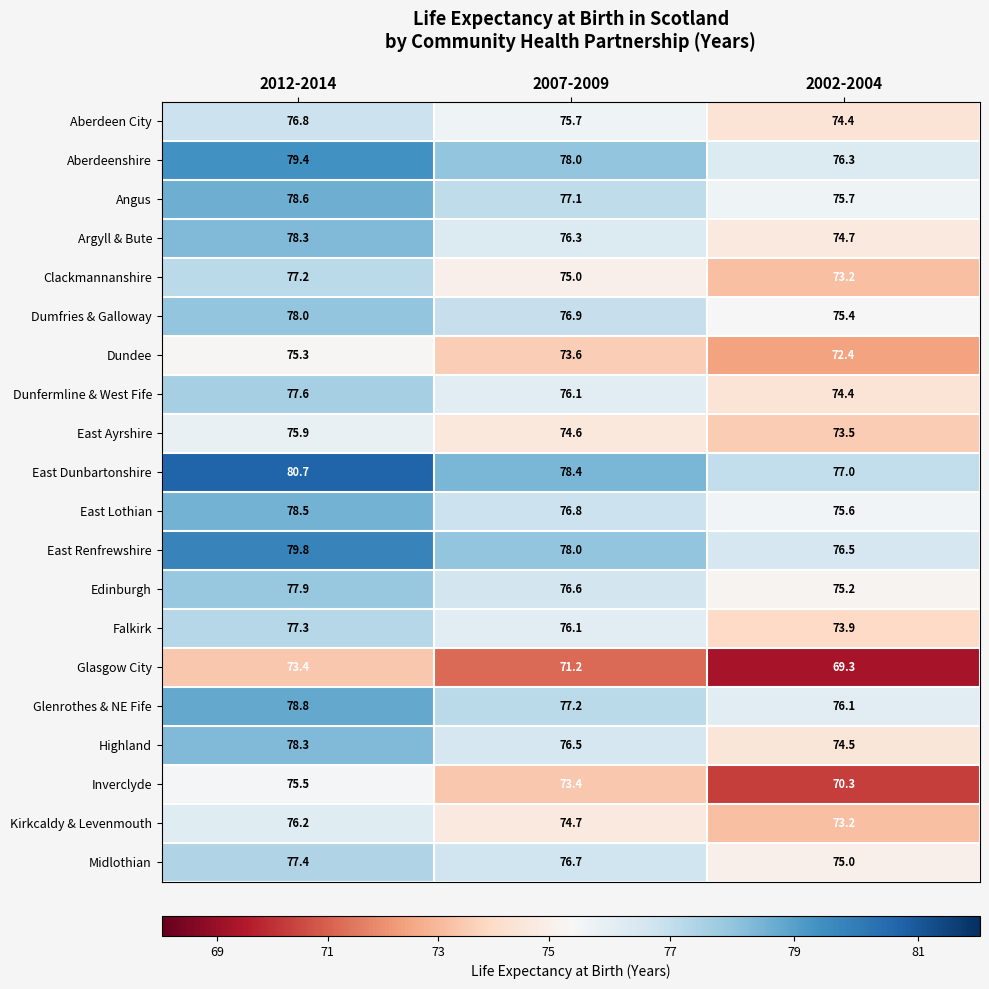

Which series has the largest total across all categories?

East Dunbartonshire